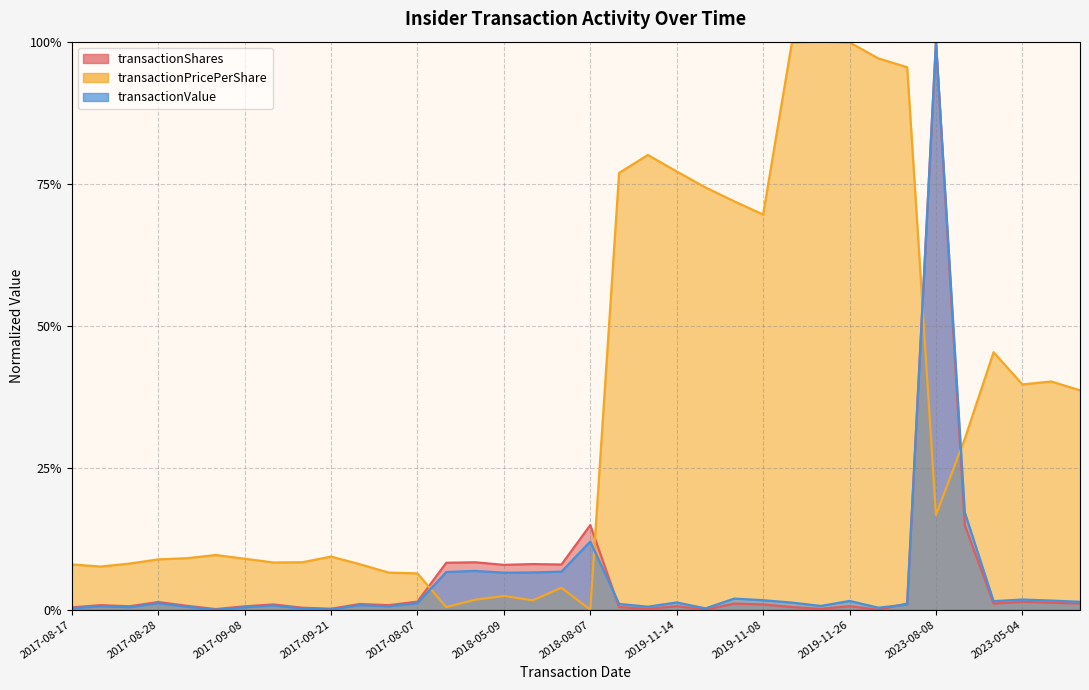

Which series changed the most between 2017-08-07 and 2019-11-11?

transactionPricePerShare